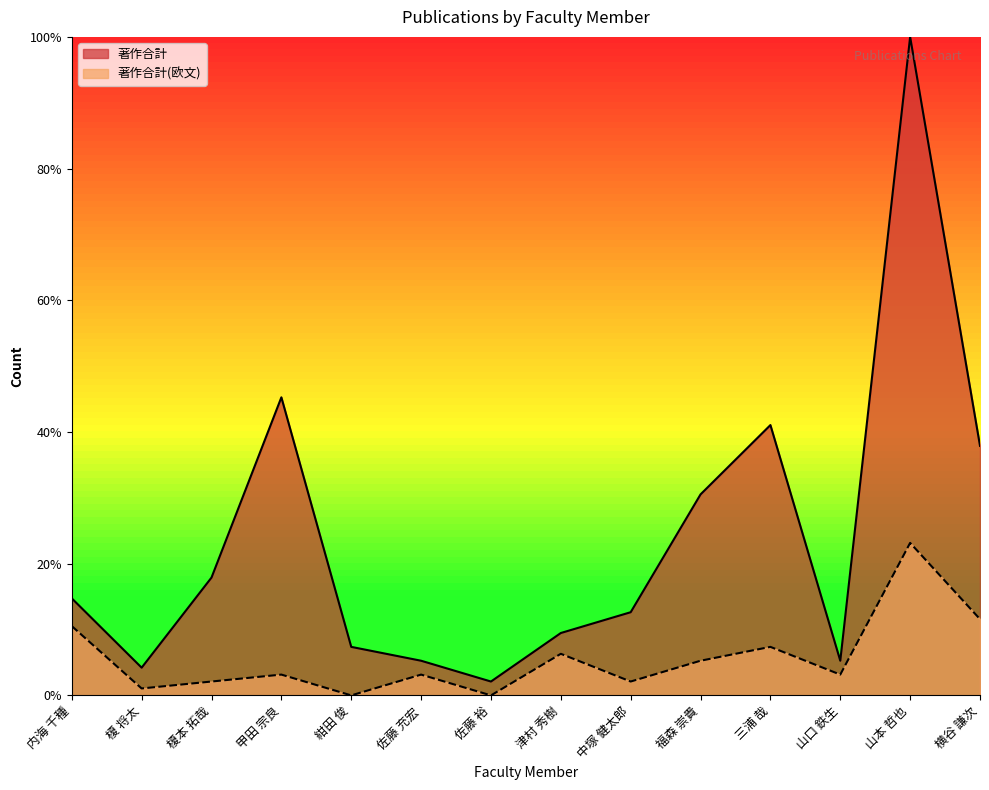

What is the difference between the second highest and minimum values in the 著作合計 series?

43.2